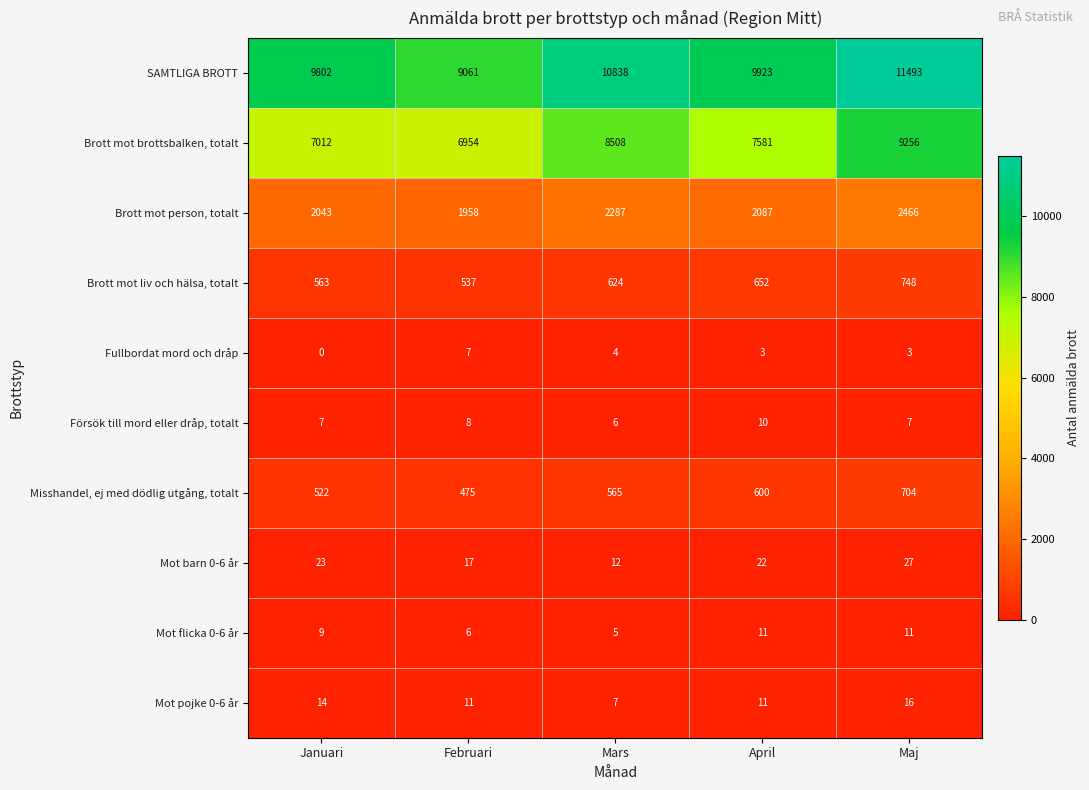

Count the number of categories in the chart.

5